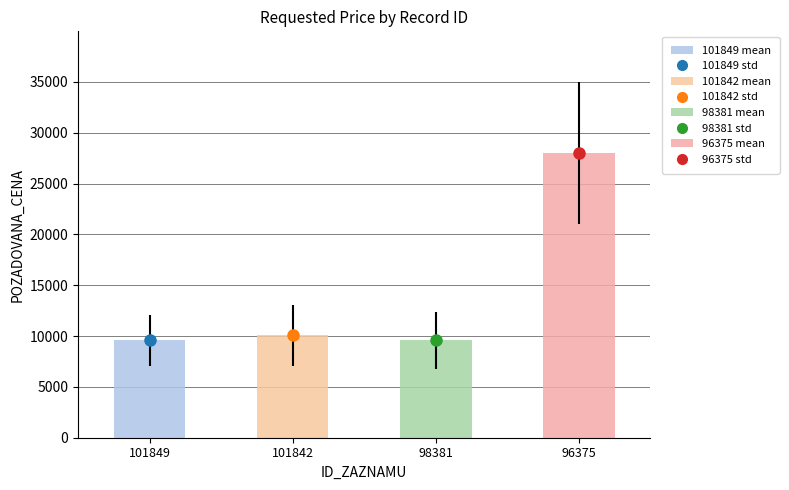

Count the number of values greater than 10060.

1